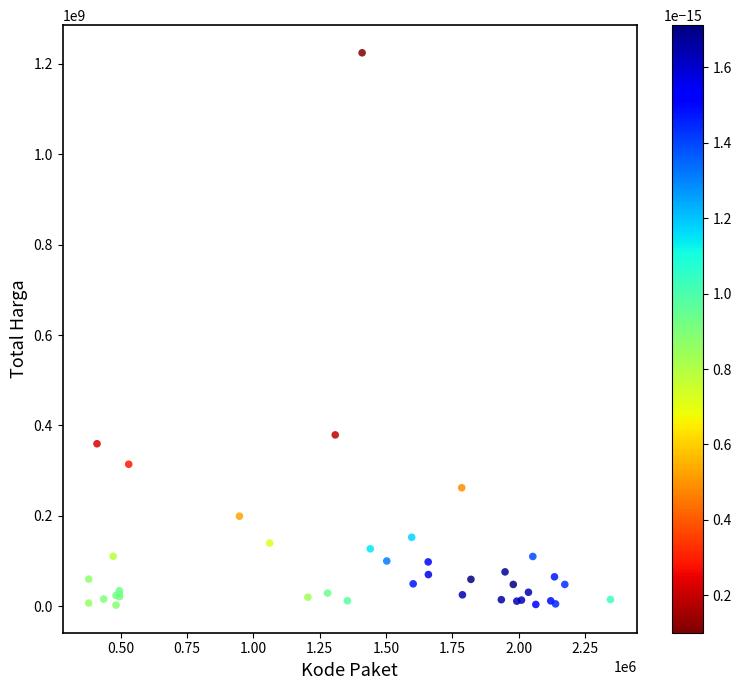

What Y value in the scatter plot is closest to 613538875?

379075000